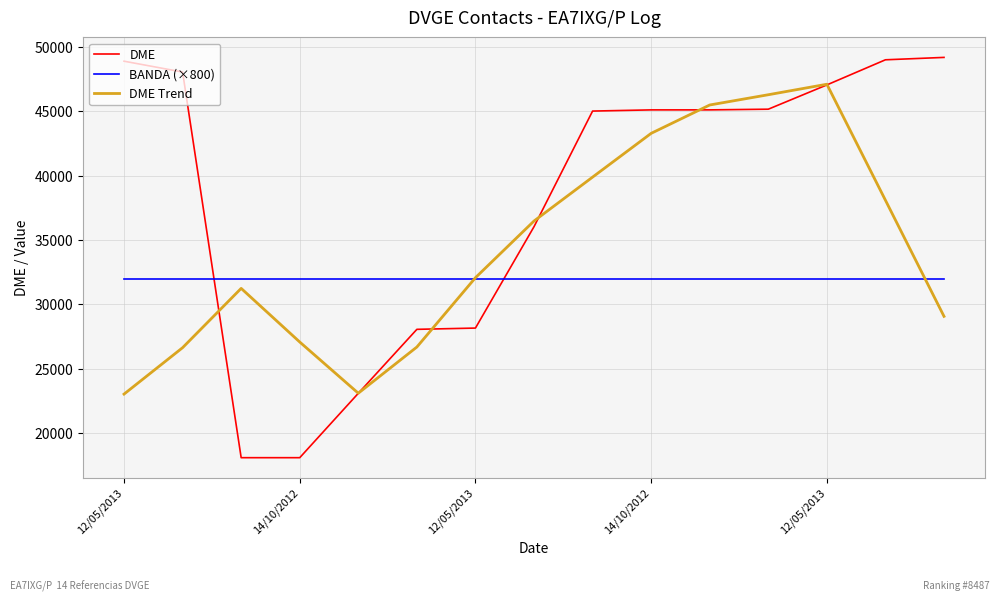

What is the maximum value shown in the chart?

49207.0